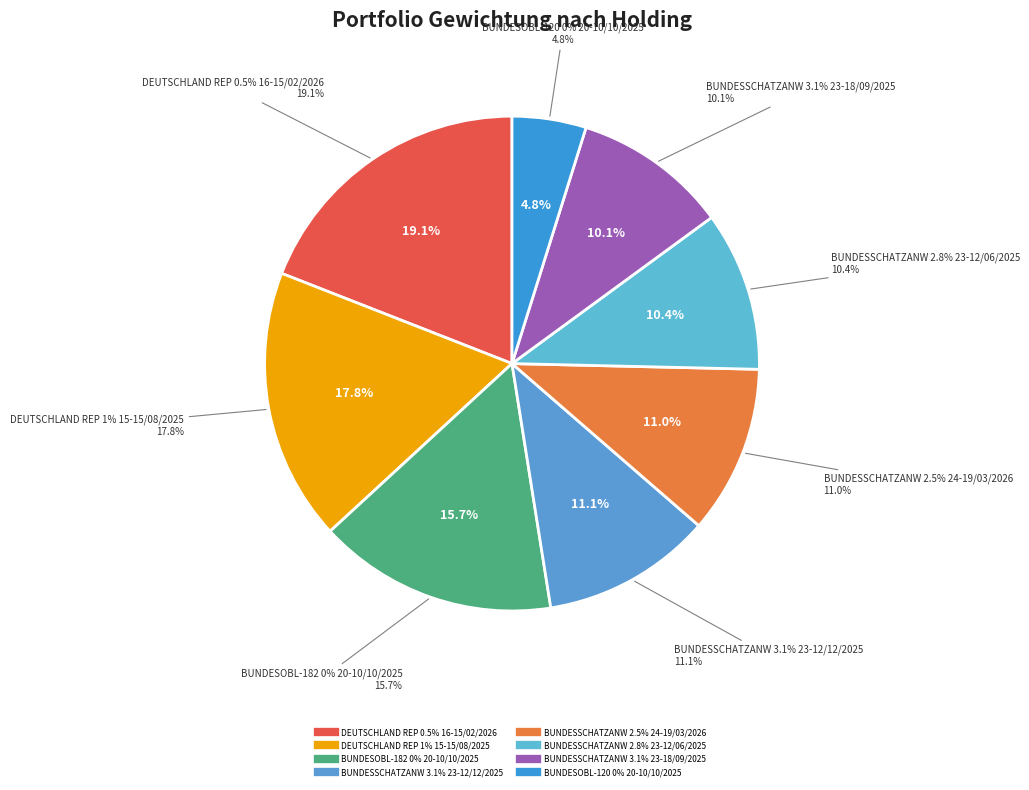

Rank the categories by value from lowest to highest.

BUNDESOBL-120 0% 20-10/10/2025, BUNDESSCHATZANW 3.1% 23-18/09/2025, BUNDESSCHATZANW 2.8% 23-12/06/2025, BUNDESSCHATZANW 2.5% 24-19/03/2026, BUNDESSCHATZANW 3.1% 23-12/12/2025, BUNDESOBL-182 0% 20-10/10/2025, DEUTSCHLAND REP 1% 15-15/08/2025, DEUTSCHLAND REP 0.5% 16-15/02/2026